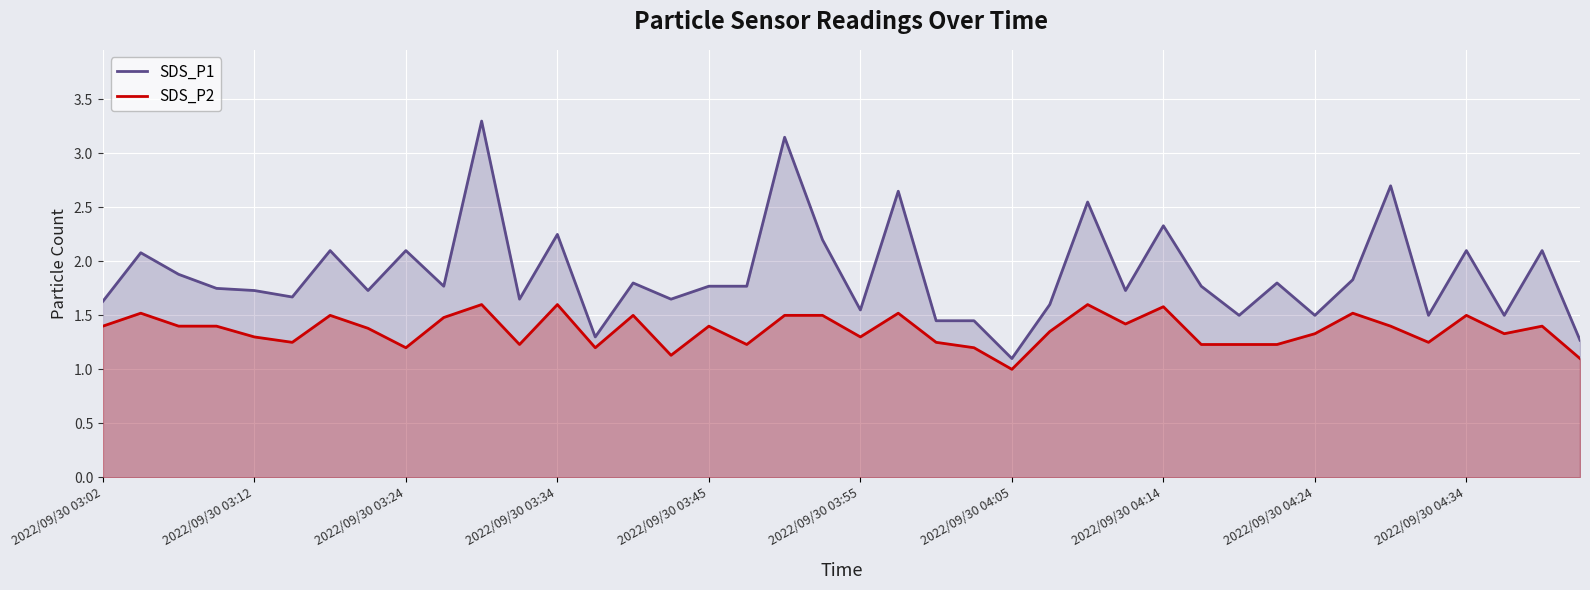

What is the difference between the highest and lowest values at 34?

1.3